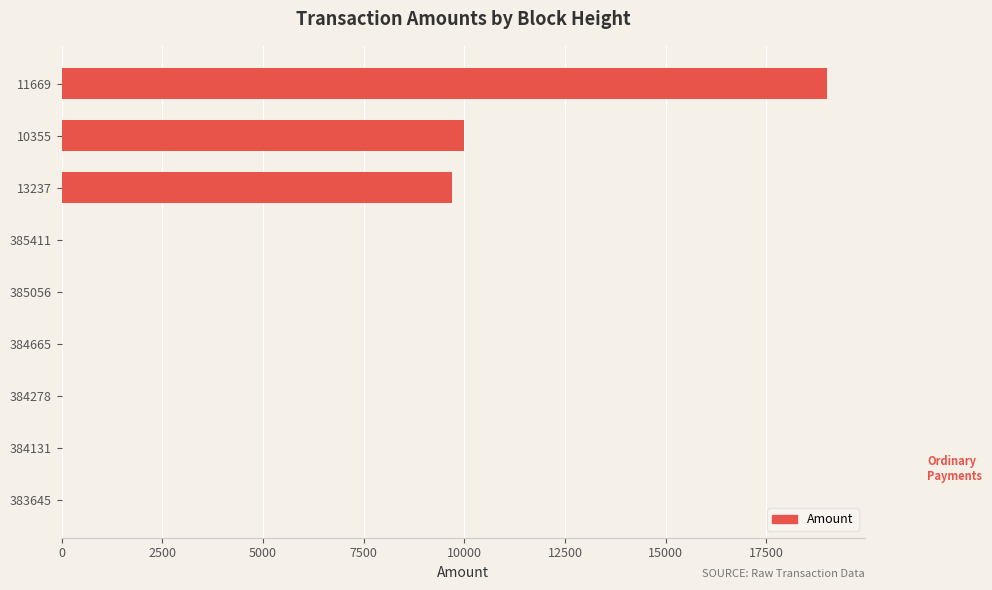

Between 384278 and 11669, which is larger?

11669